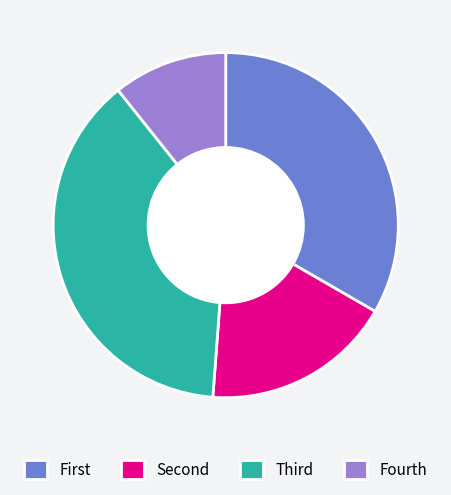

Which category has the biggest portion of the pie?

Third